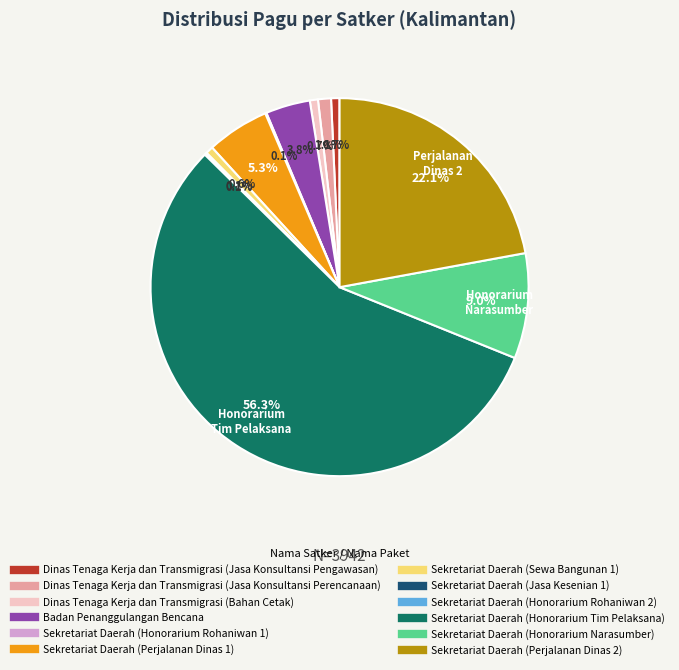

To the nearest percent, what portion does Sekretariat Daerah (Sewa Bangunan 1) represent?

1%